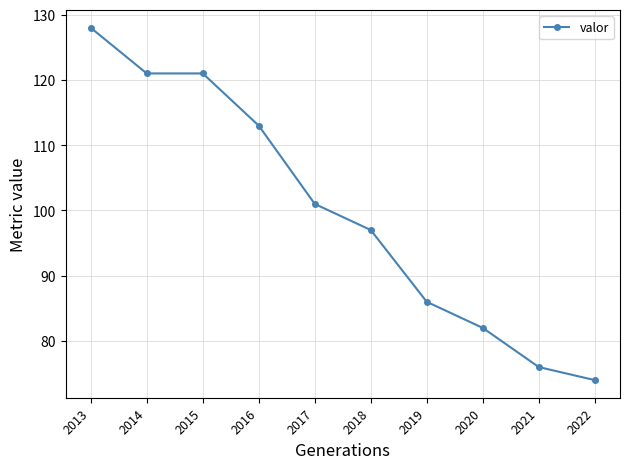

Count the number of categories in the chart.

10